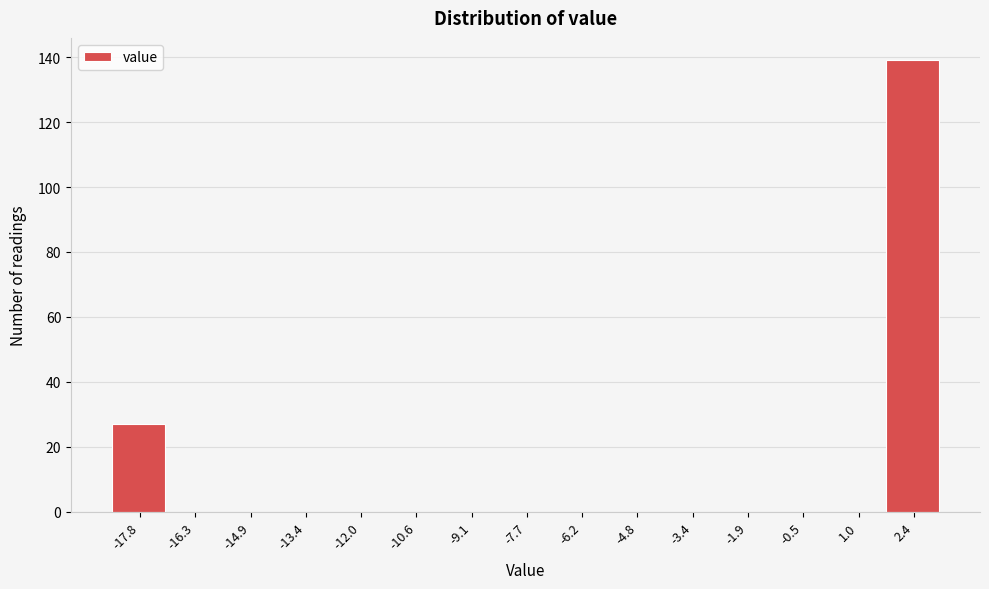

Reading left to right, what are all the values shown in this chart?

-17.8=27	-16.3=0	-14.9=0	-13.4=0	-12.0=0	-10.6=0	-9.1=0	-7.7=0	-6.2=0	-4.8=0	-3.4=0	-1.9=0	-0.5=0	1.0=0	2.4=139